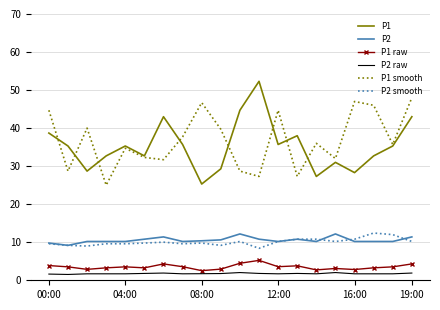

What is the minimum value for P1?

25.3